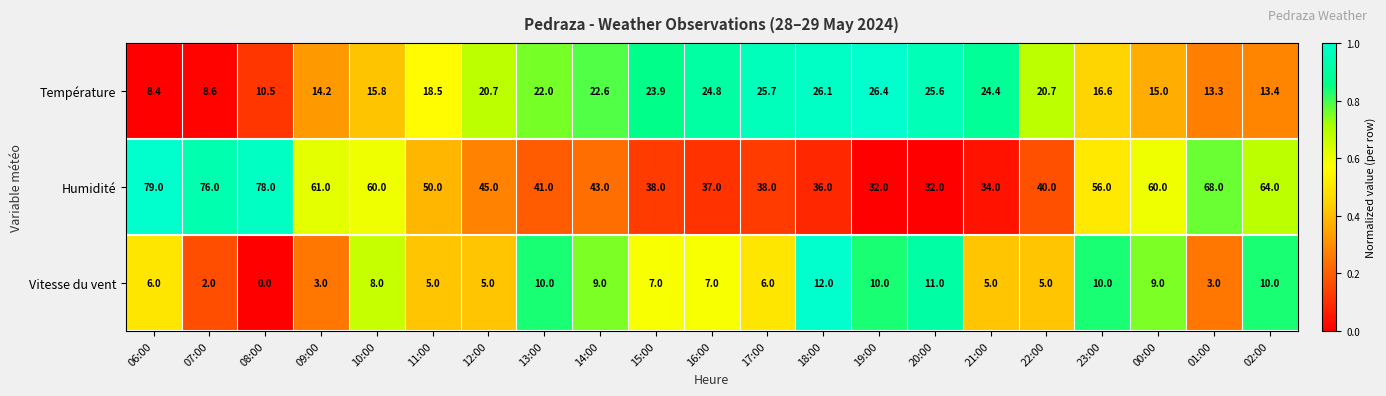

At which category is the sum across all series the highest?

06:00